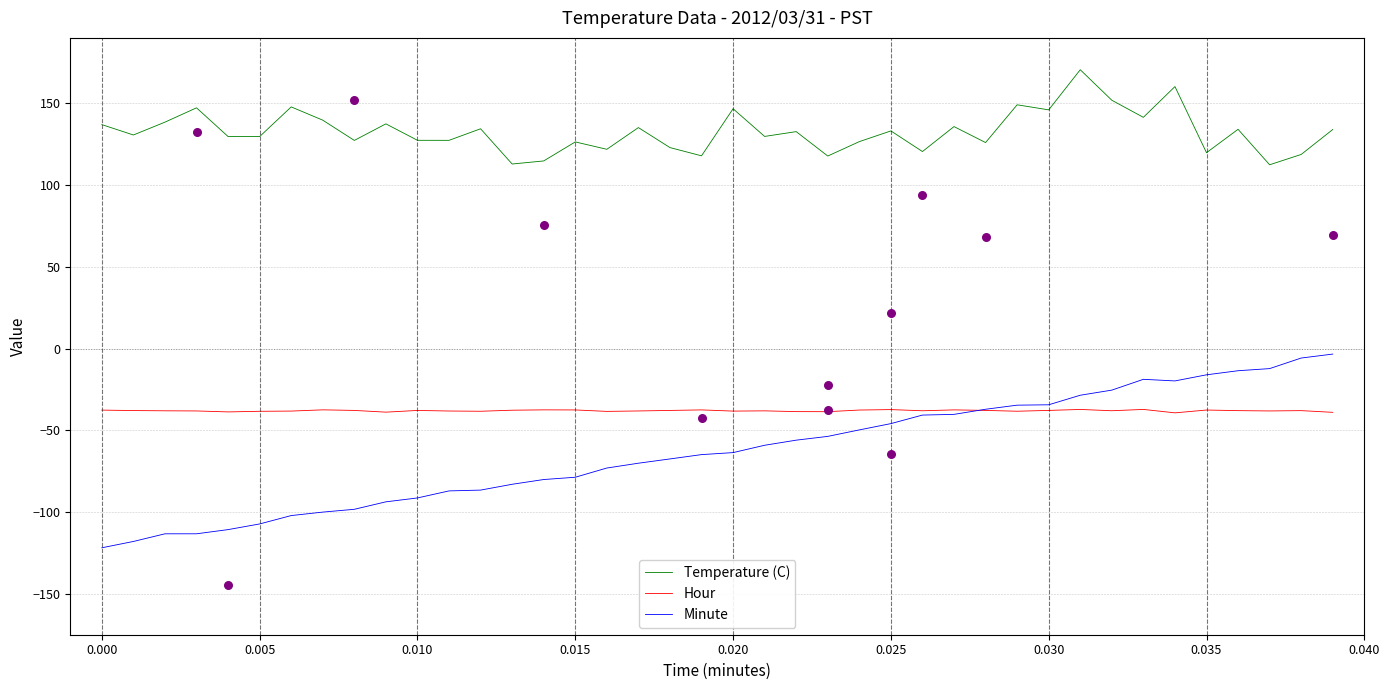

Which series reaches the maximum Y coordinate?

Temperature (C)